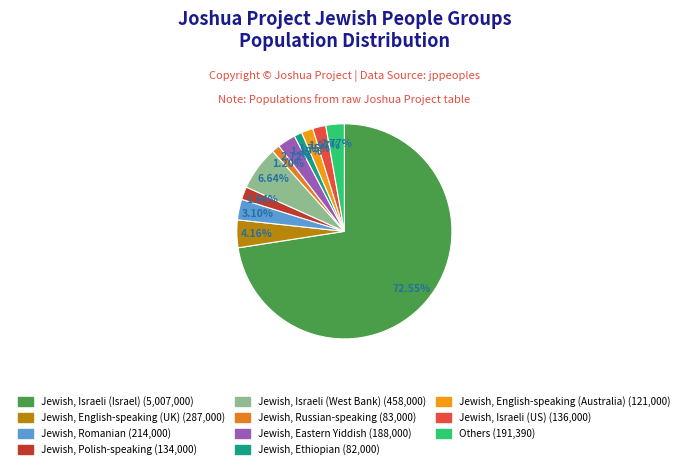

How many segments does this pie chart have?

11